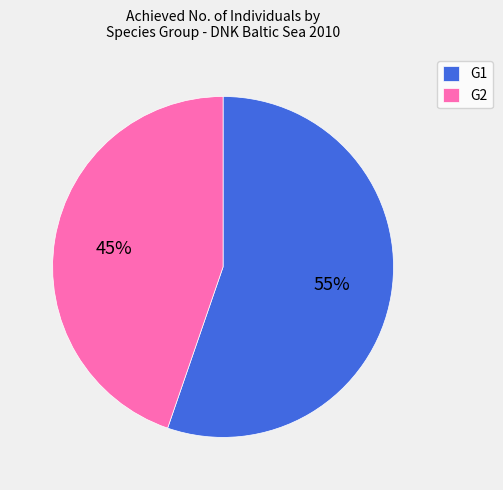

The G1 slice represents 55% of the pie. True or false?

True